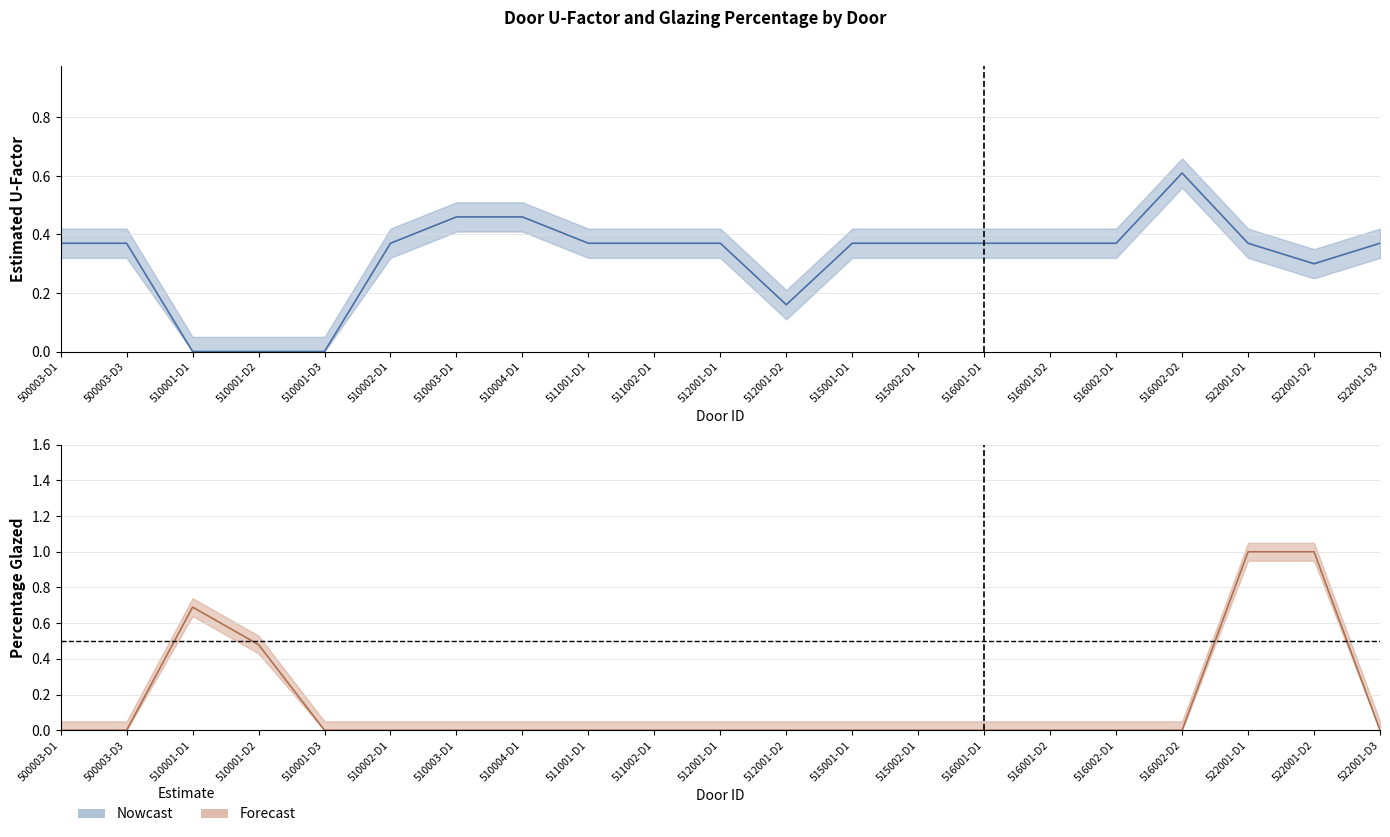

Between which two adjacent categories do Estimated U-Factor and Percentage Glazed first intersect?

500003-D3 and 510001-D1